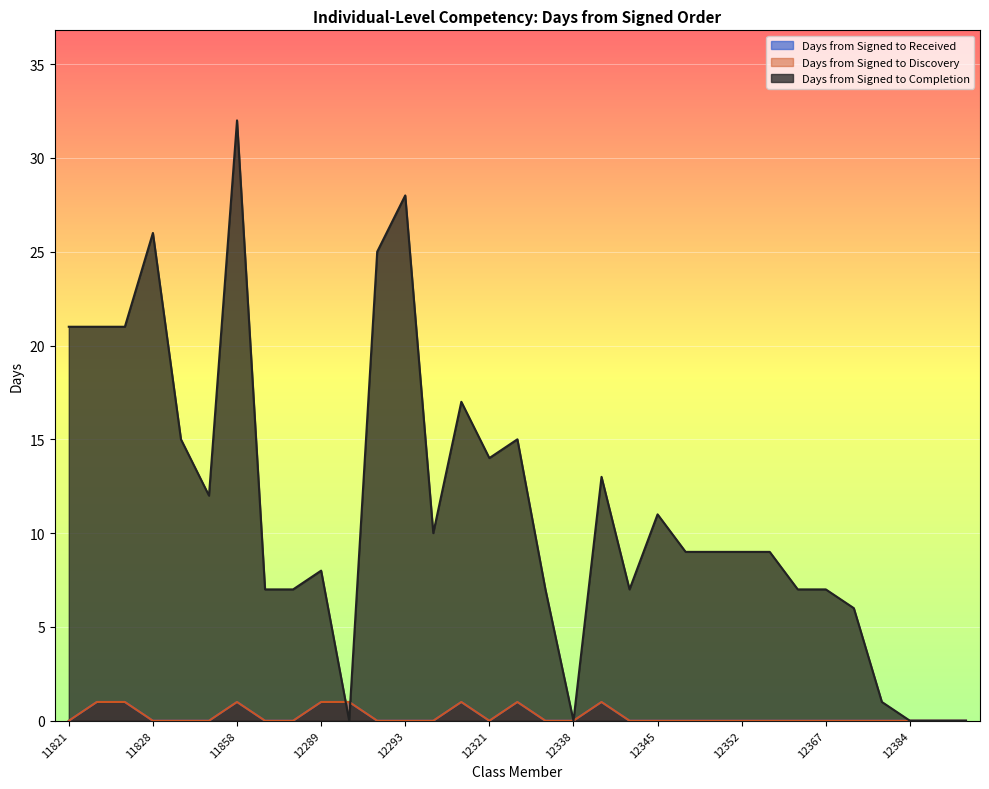

Which has a higher value, 12352 or 12392?

12352